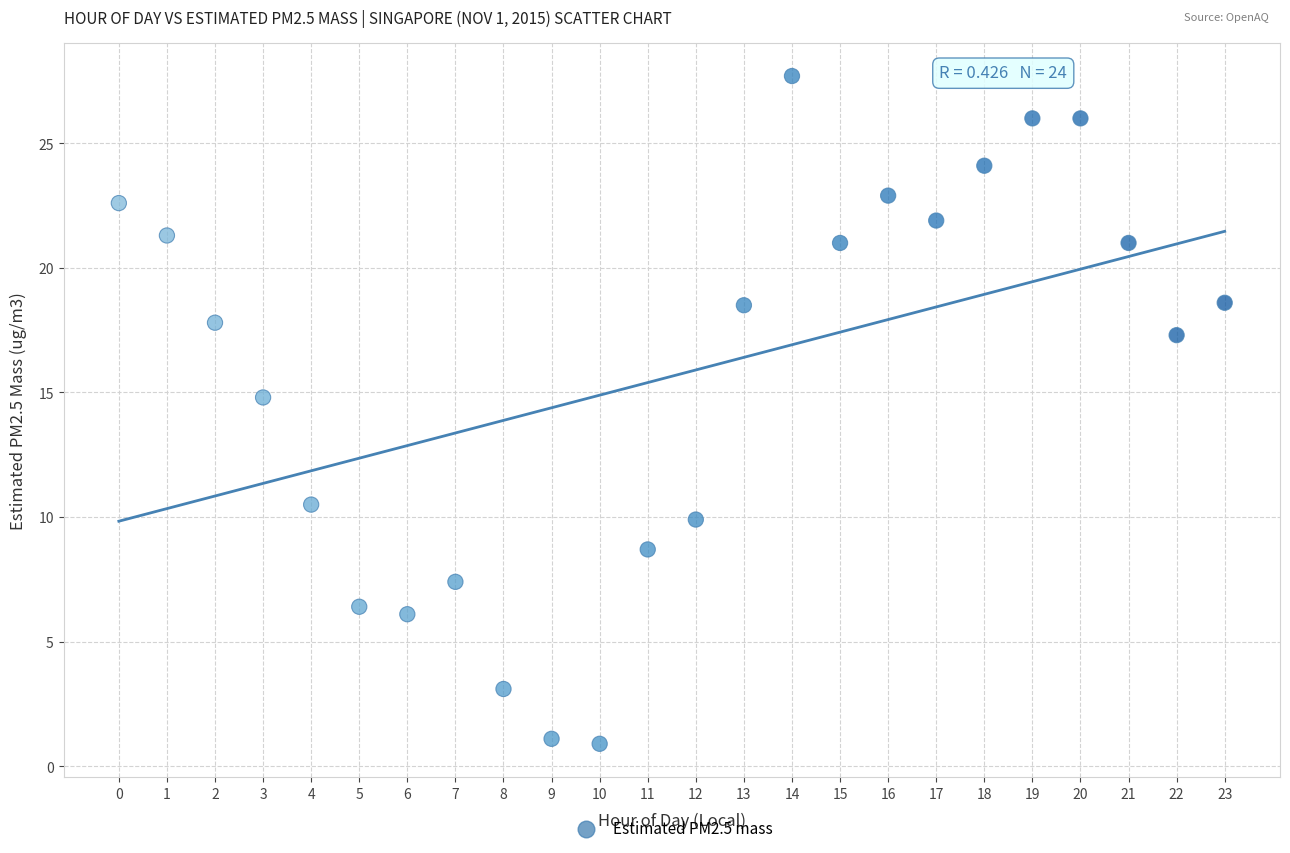

What is the range of Y values (max minus min)?

26.8